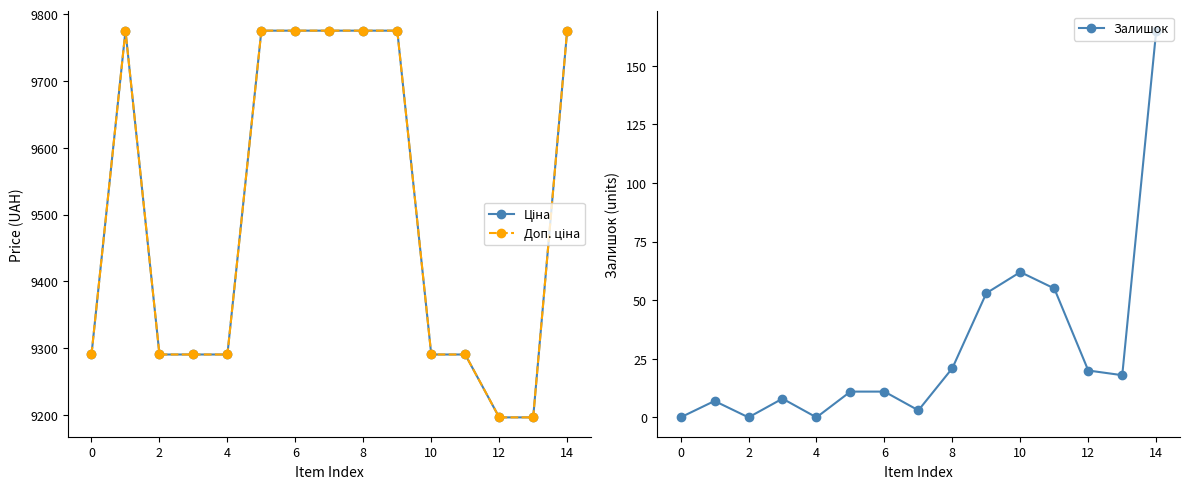

Where is the first local minimum for Залишок?

2